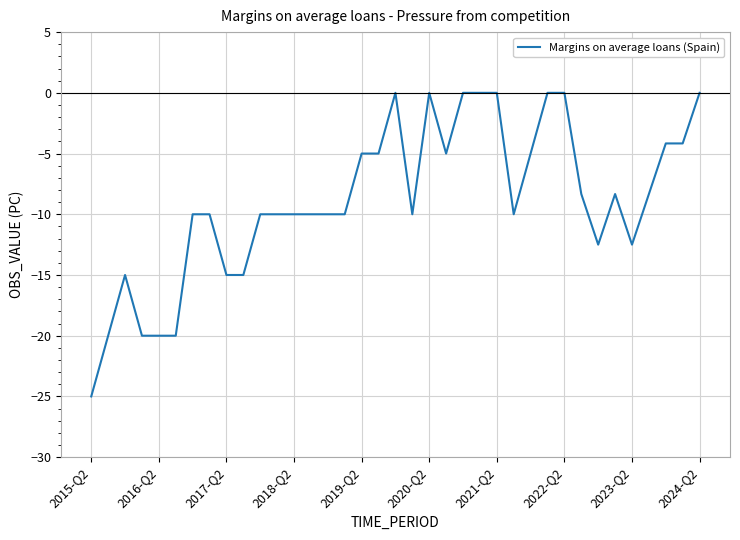

What is the minimum value shown in the chart?

-25.0